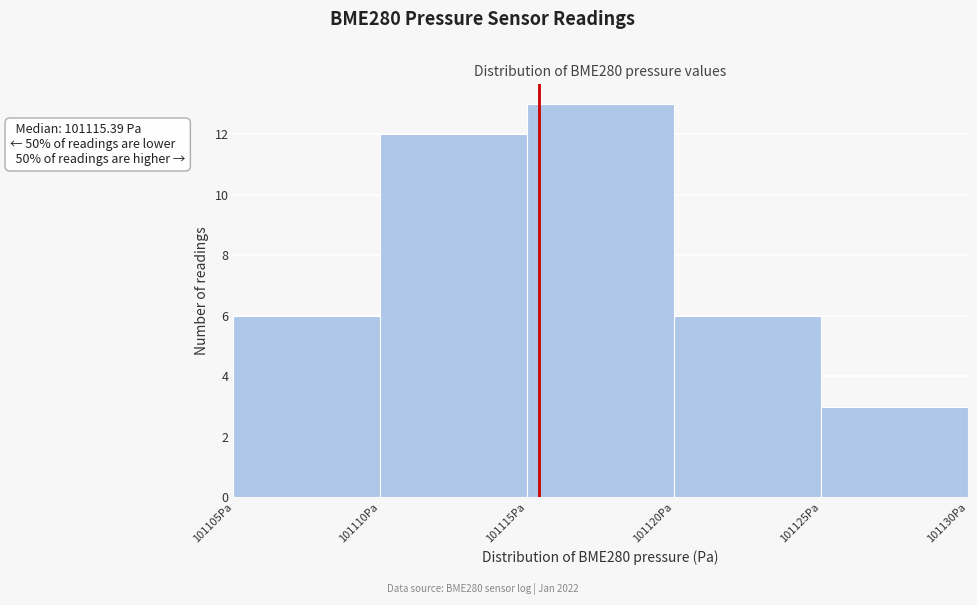

Which range on the x-axis has the tallest bar?

101115 to 101120